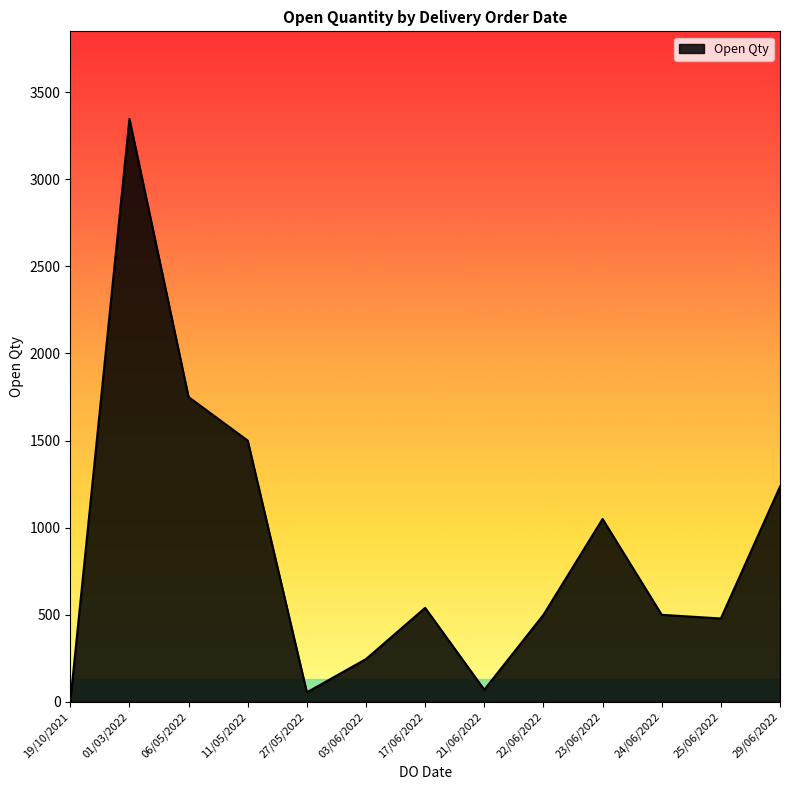

What is the maximum value shown in the chart?

3347